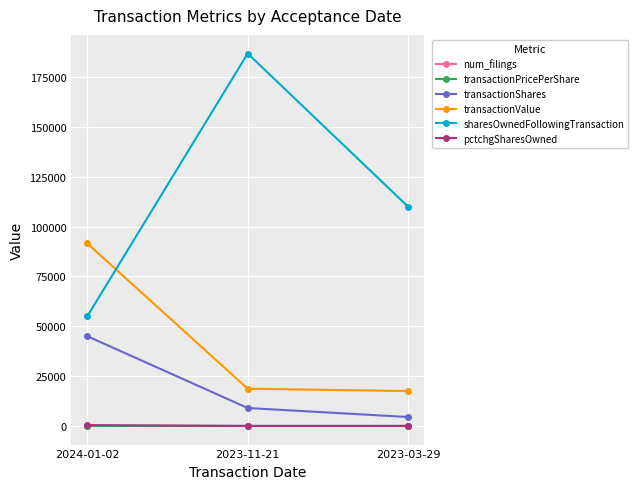

At which label does transactionValue reach its peak?

2024-01-02